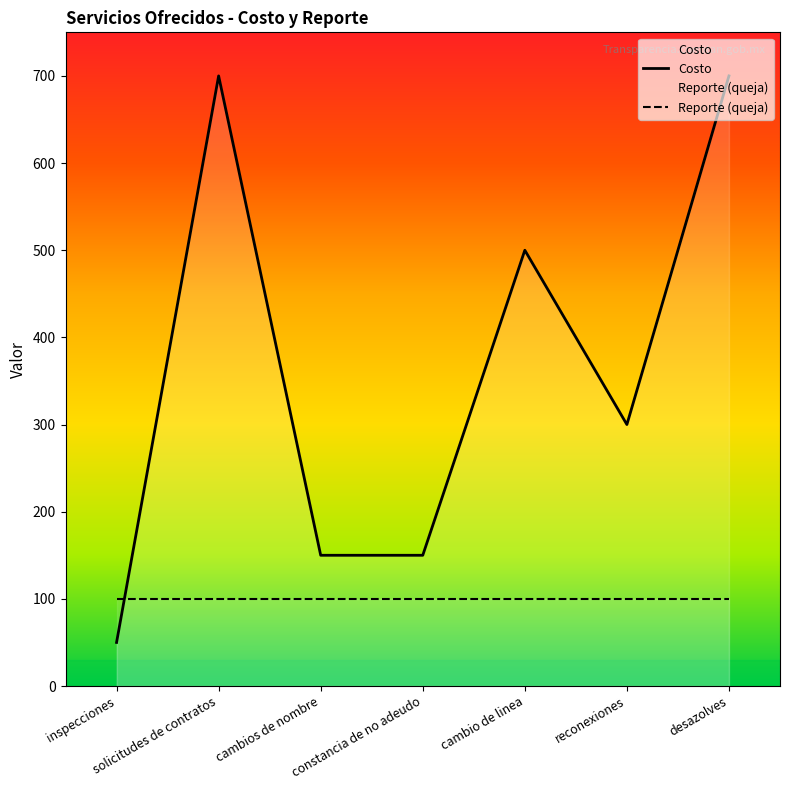

How many data points are less than 300?

3